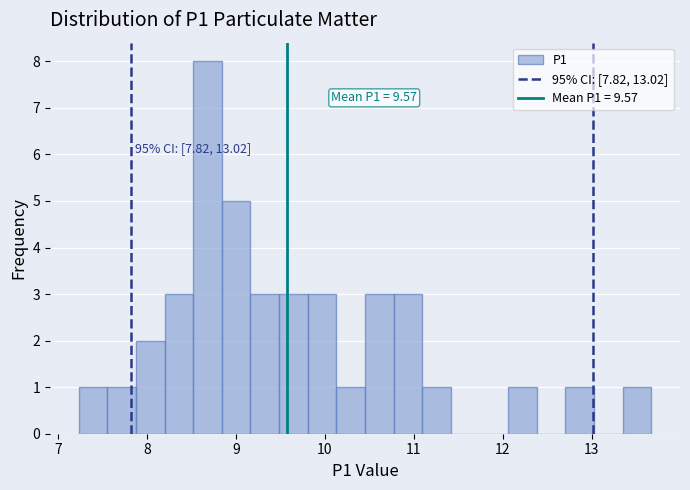

Around what value on the x-axis is the tallest bar? Give the approximate position of its centre, as read against the axis.

8.7